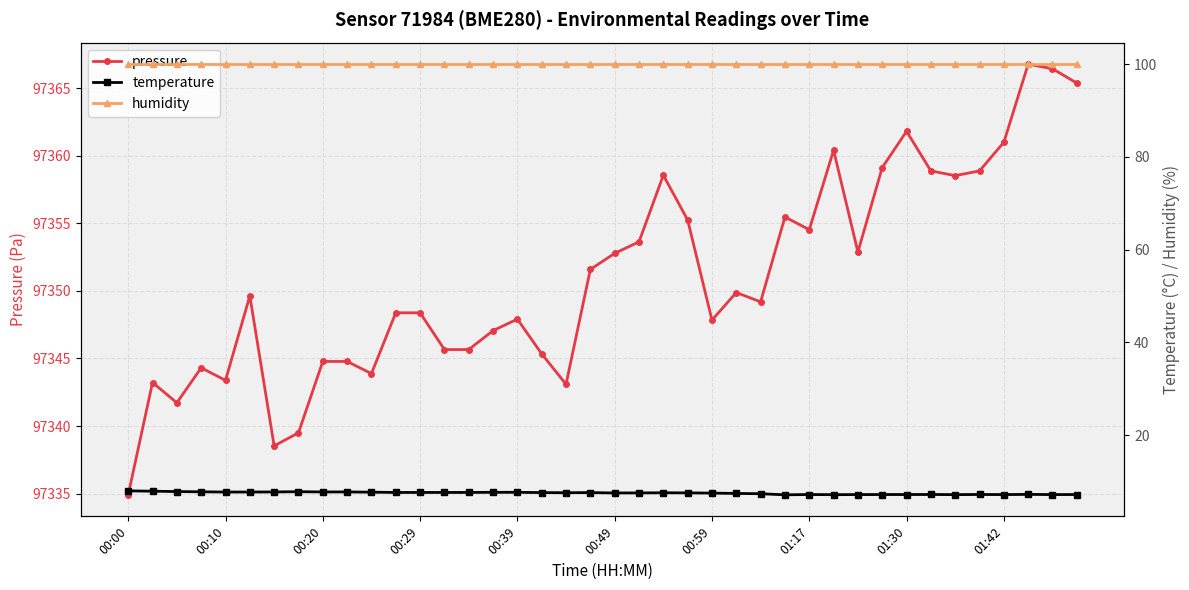

At which label does pressure reach its minimum?

00:00